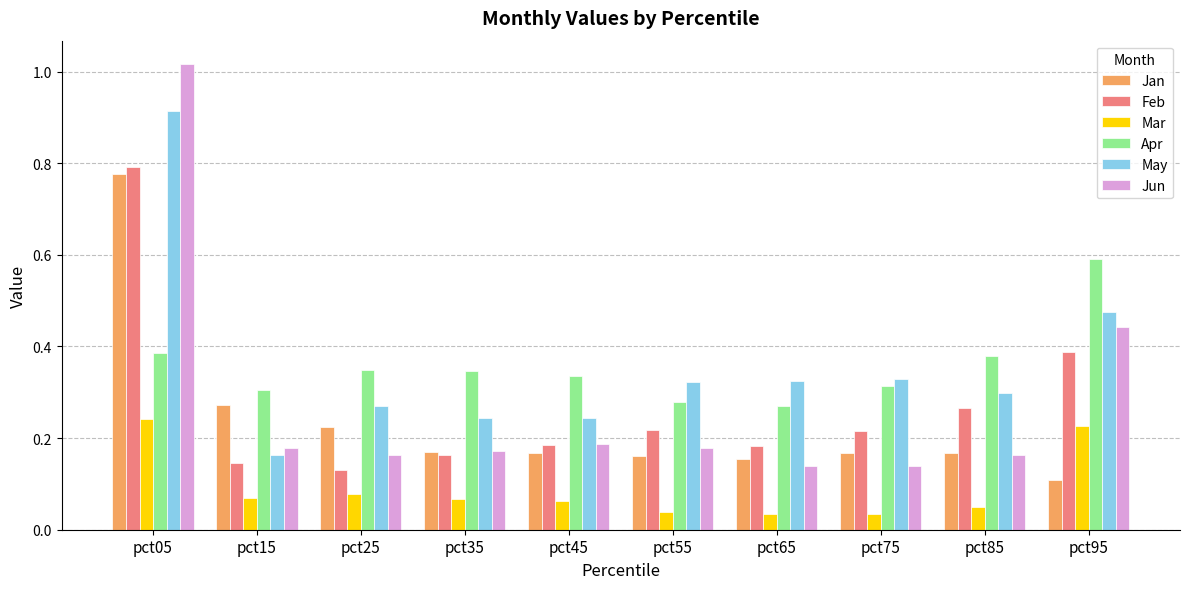

True or false: Jan has a value of 0.3 at pct15.

True